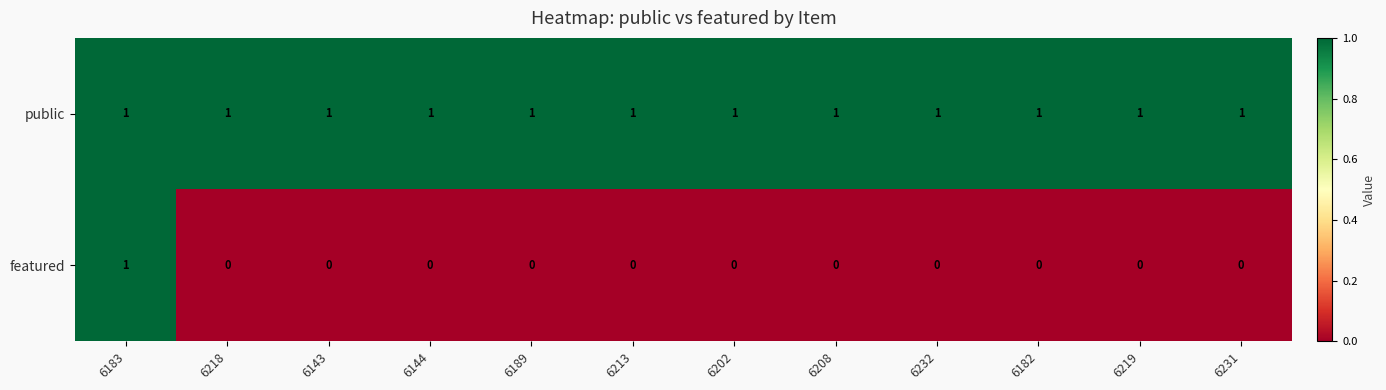

Rank the series at 6219 from lowest to highest value.

featured, public